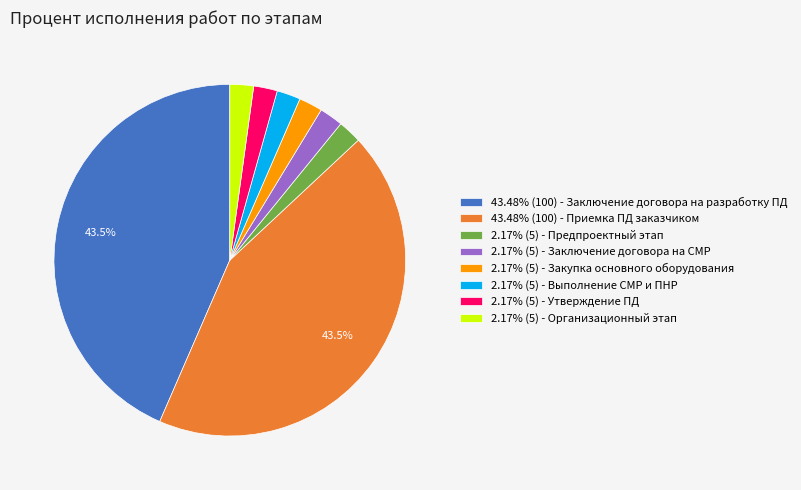

To the nearest percent, what is the average slice percentage?

12%